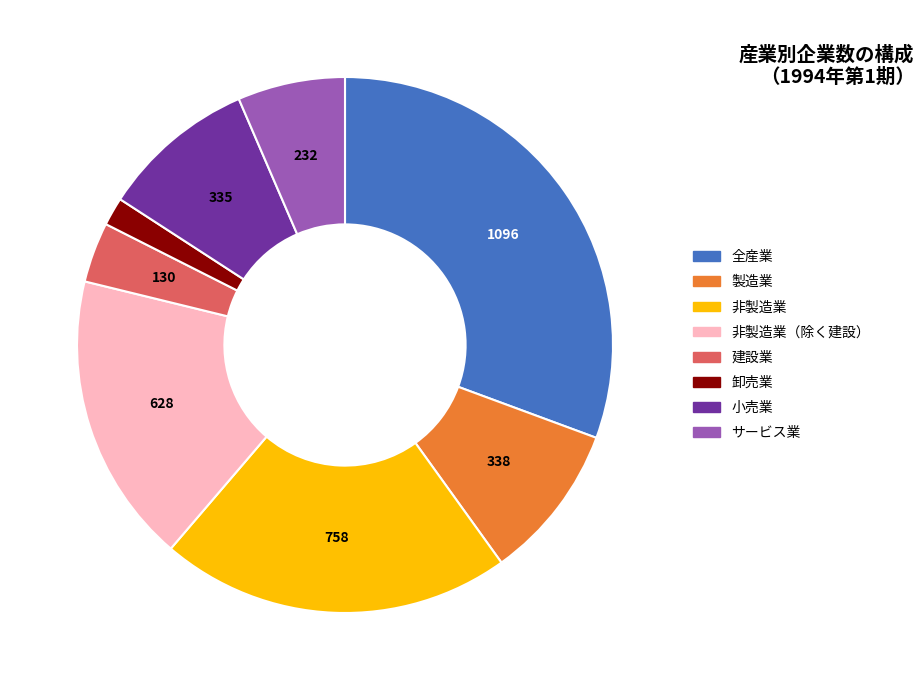

Is there a majority slice in this chart?

No